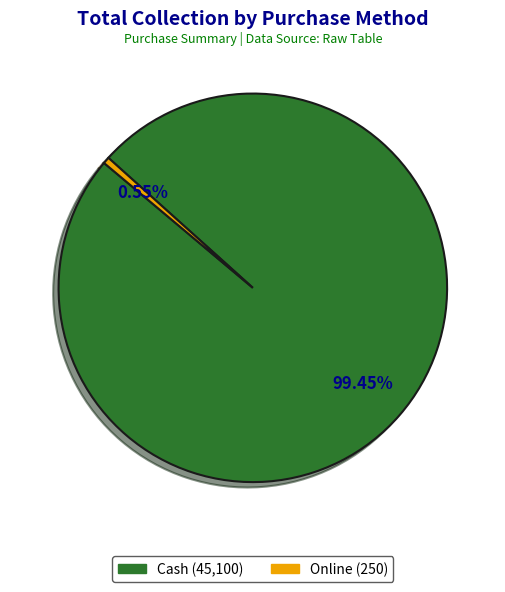

Does Online account for over 50% of the chart?

No